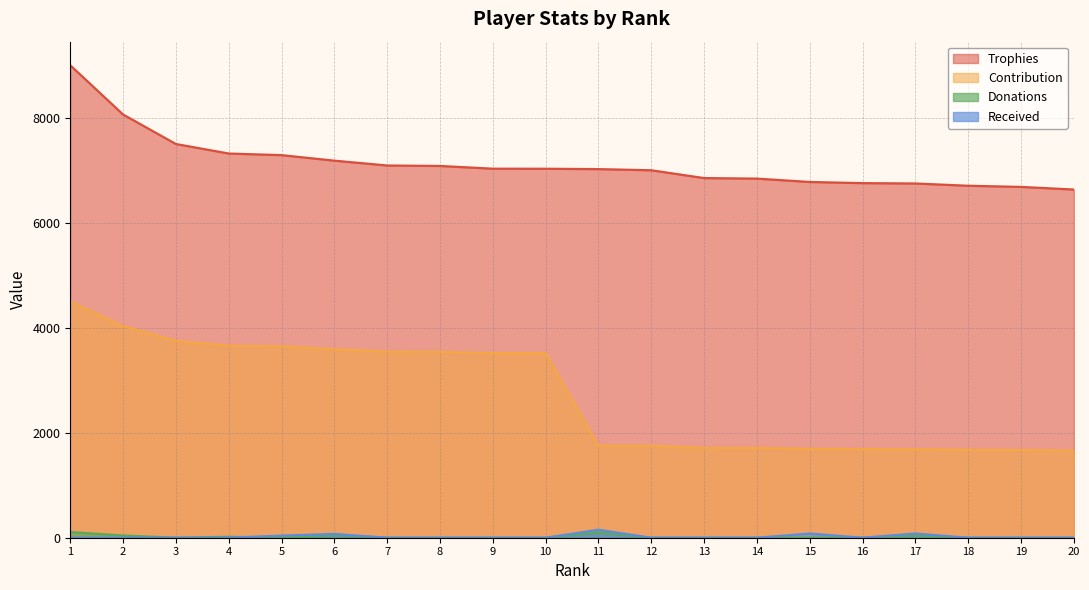

Reading right to left, what are all the values shown in this chart?

Trophies: 6633	6683	6705	6748	6755	6777	6841	6851	7000	7022	7029	7030	7082	7091	7183	7288	7319	7500	8062	9000
Contribution: 1658	1670	1676	1687	1688	1694	1710	1712	1750	1755	3514	3515	3541	3545	3591	3644	3659	3750	4031	4500
Donations: 0	0	0	38	0	0	0	0	0	102	0	0	0	0	44	0	18	0	42	108
Received: 0	0	0	80	0	80	0	0	0	152	0	0	0	0	72	40	0	0	0	0